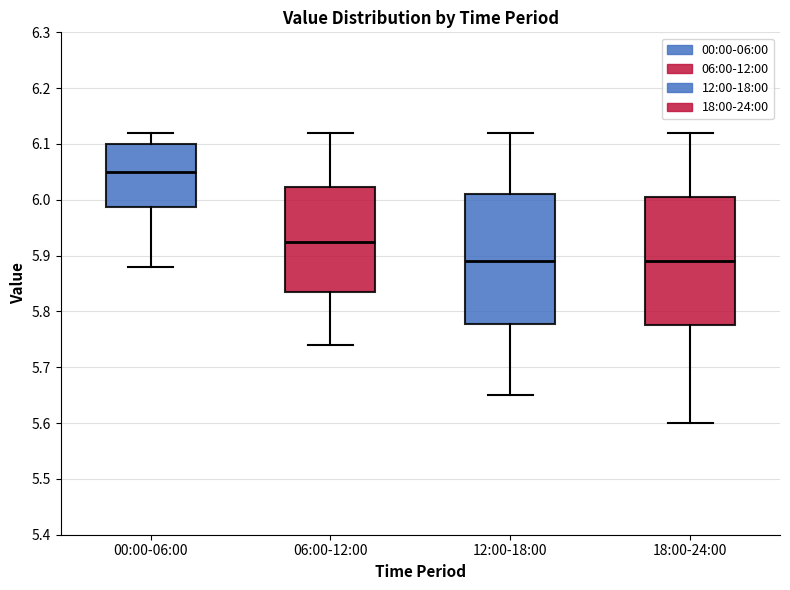

Reading left to right, transcribe this box plot: for each box, give where its median line is, the range the box spans, and where its two whiskers end, as read against the y-axis. The values are not printed on the chart, so give them approximately, as read against the axis.

00:00-06:00: median 6.05, box 5.99 to 6.10, whiskers 5.88 to 6.12
06:00-12:00: median 5.93, box 5.84 to 6.02, whiskers 5.74 to 6.12
12:00-18:00: median 5.89, box 5.78 to 6.01, whiskers 5.65 to 6.12
18:00-24:00: median 5.89, box 5.78 to 6.01, whiskers 5.60 to 6.12